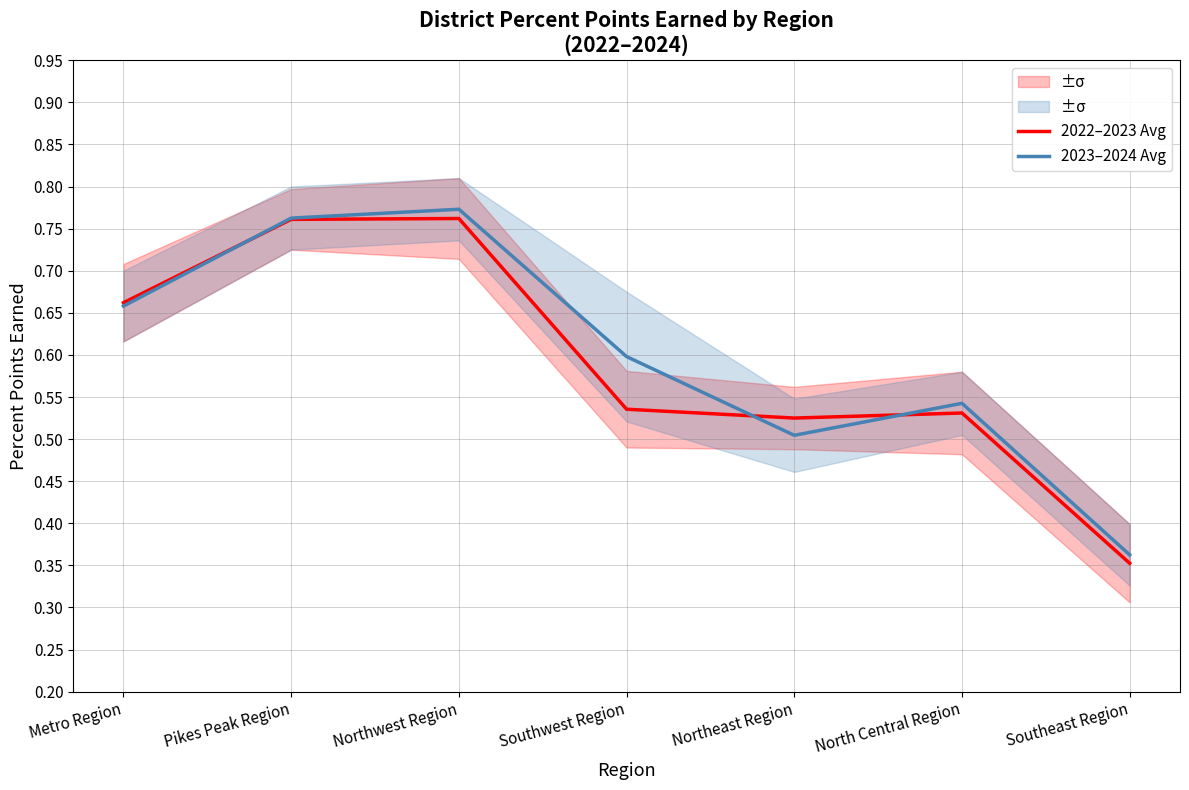

At which label does 2022–2023 Avg reach its minimum?

Southeast Region